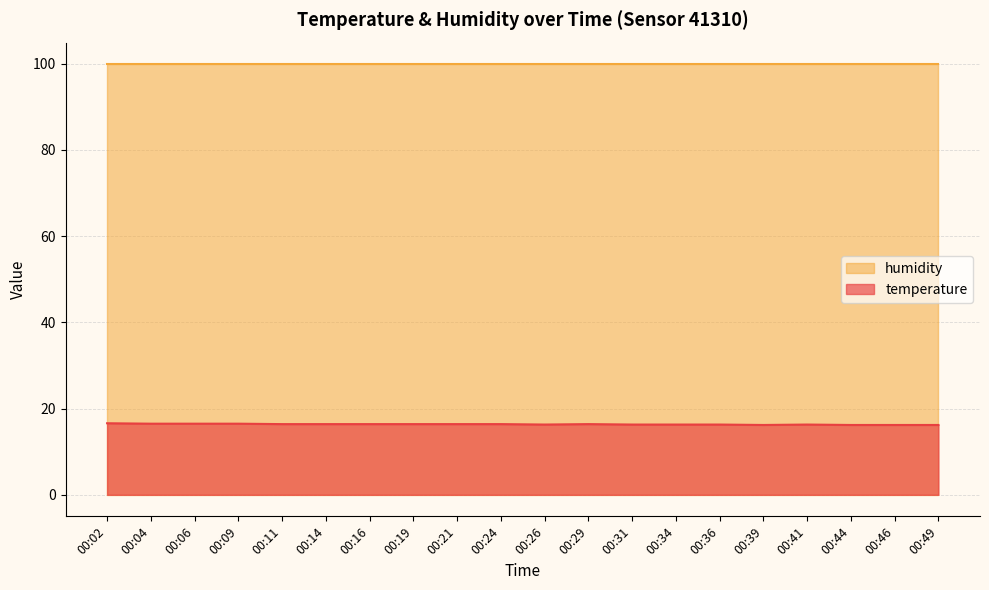

What is the smallest value displayed?

16.2